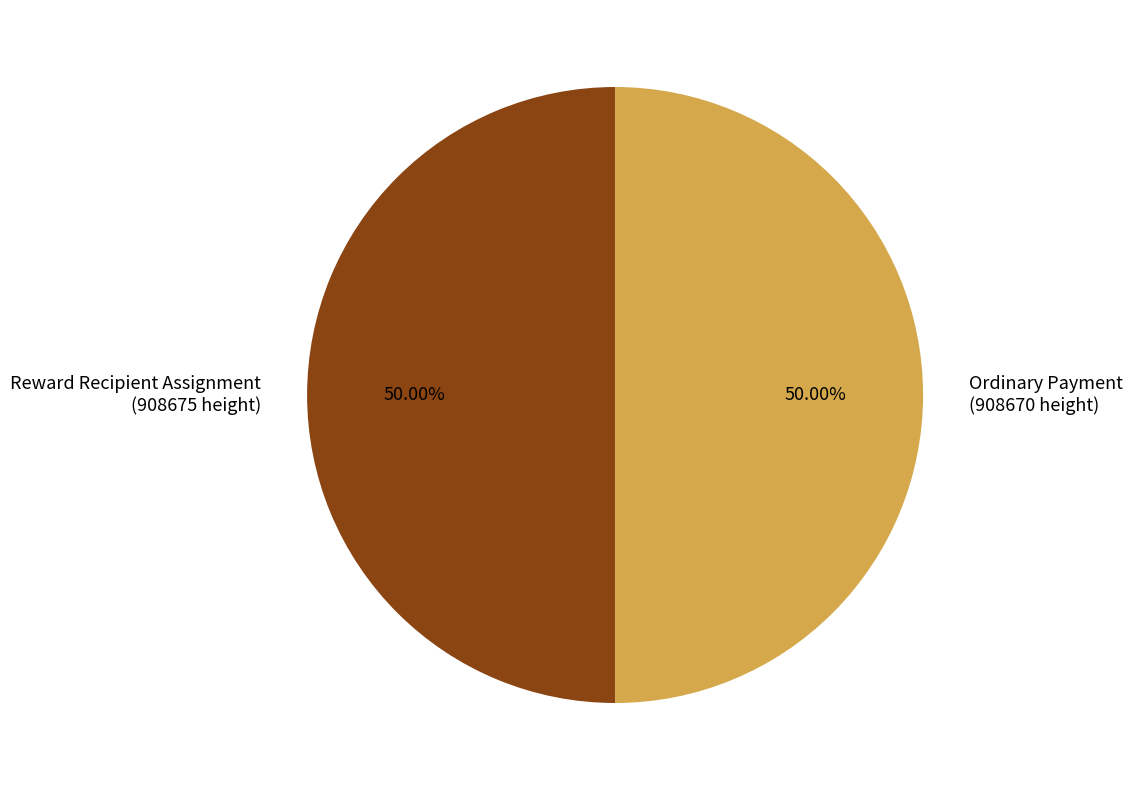

How many segments does this pie chart have?

2